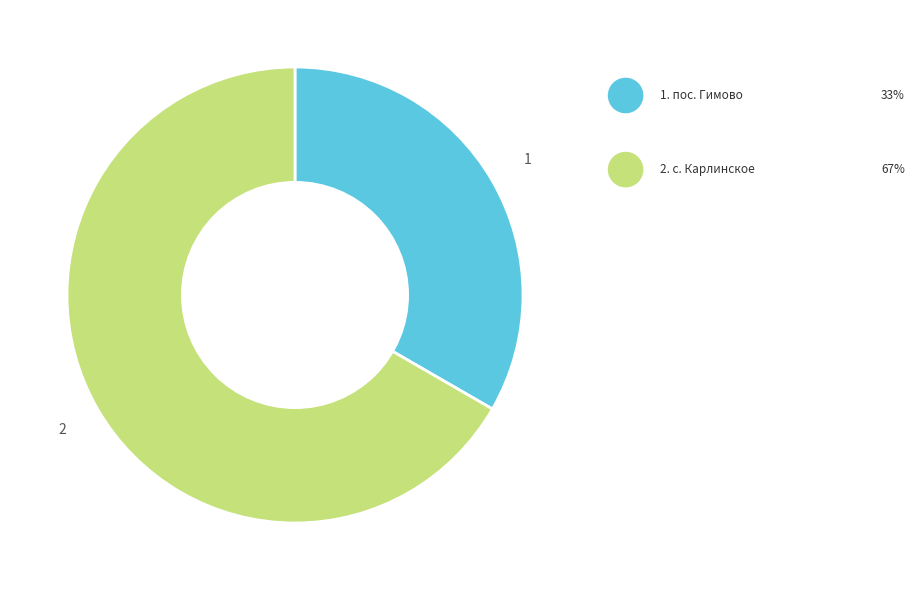

Is there any slice that represents more than half of the pie?

Yes